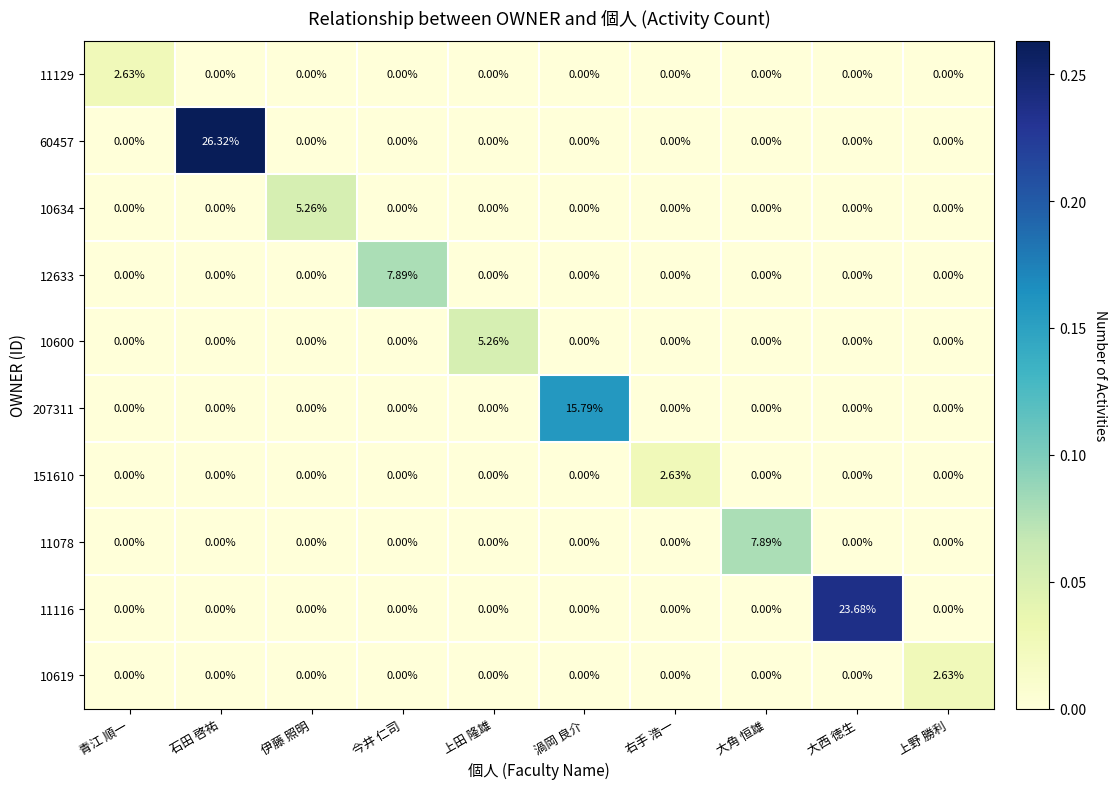

At which category is the sum across all series the highest?

石田 啓祐